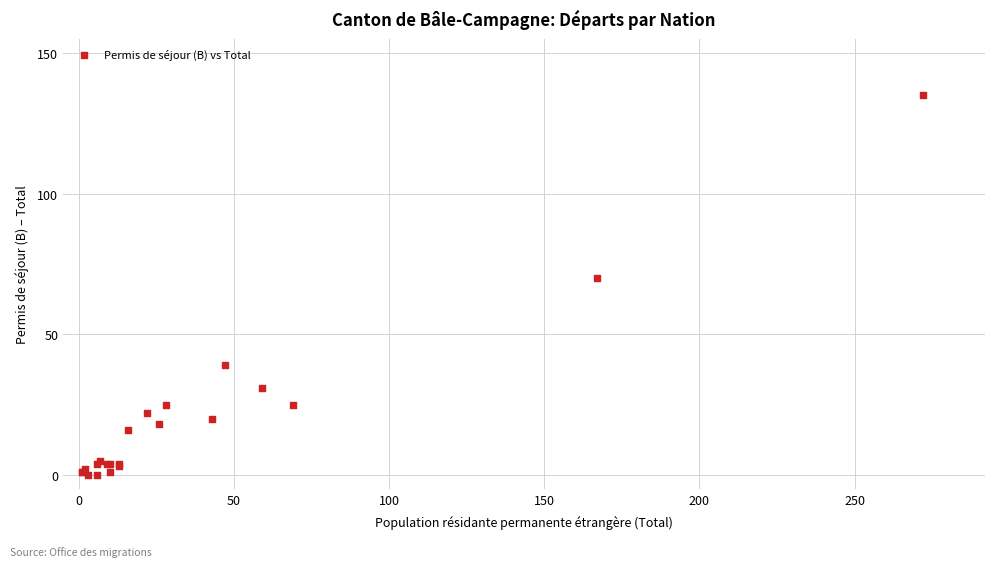

What Y value in the scatter plot is closest to 67?

70